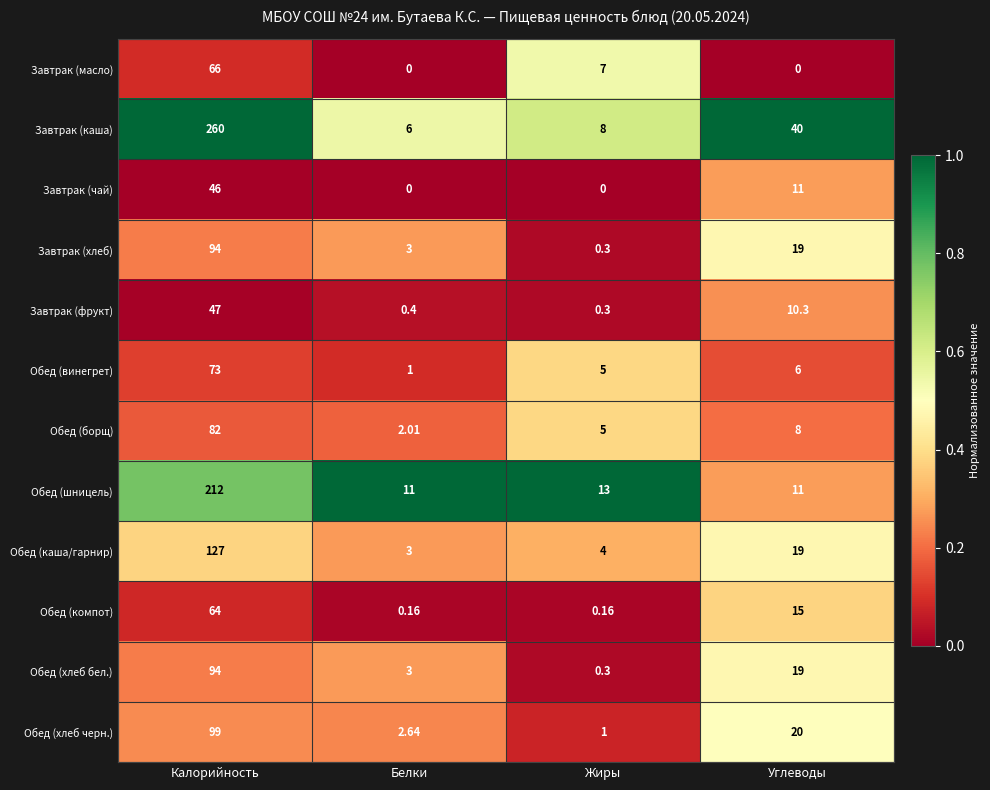

At which label is Обед (каша/гарнир) closest to 65?

Углеводы